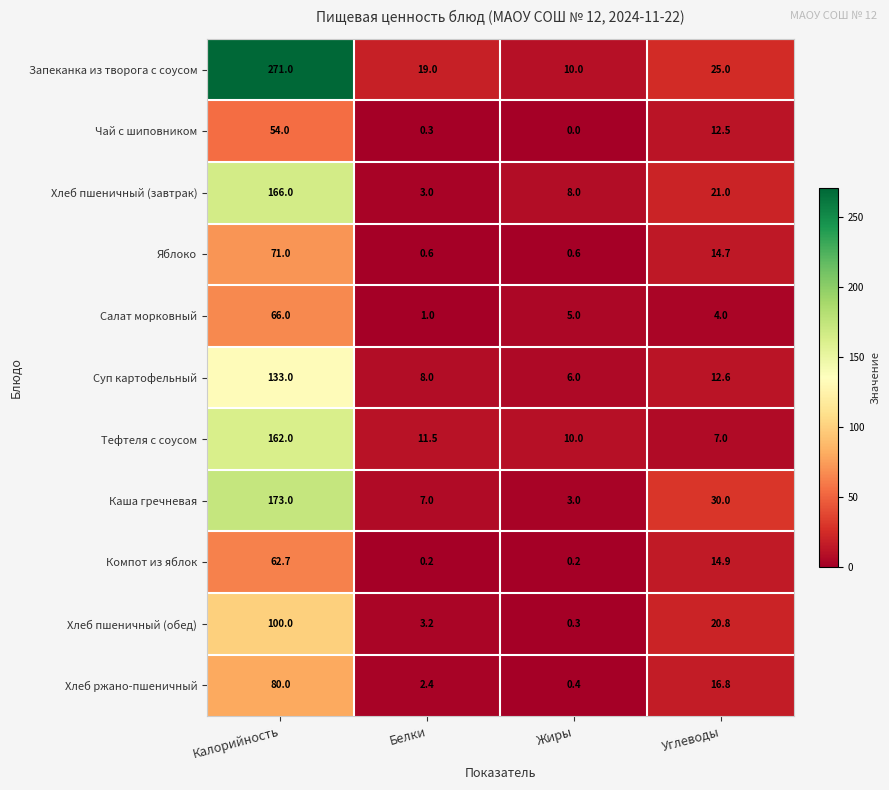

The Запеканка из творога с соусом series shows 19.0 at Белки. True or false?

True